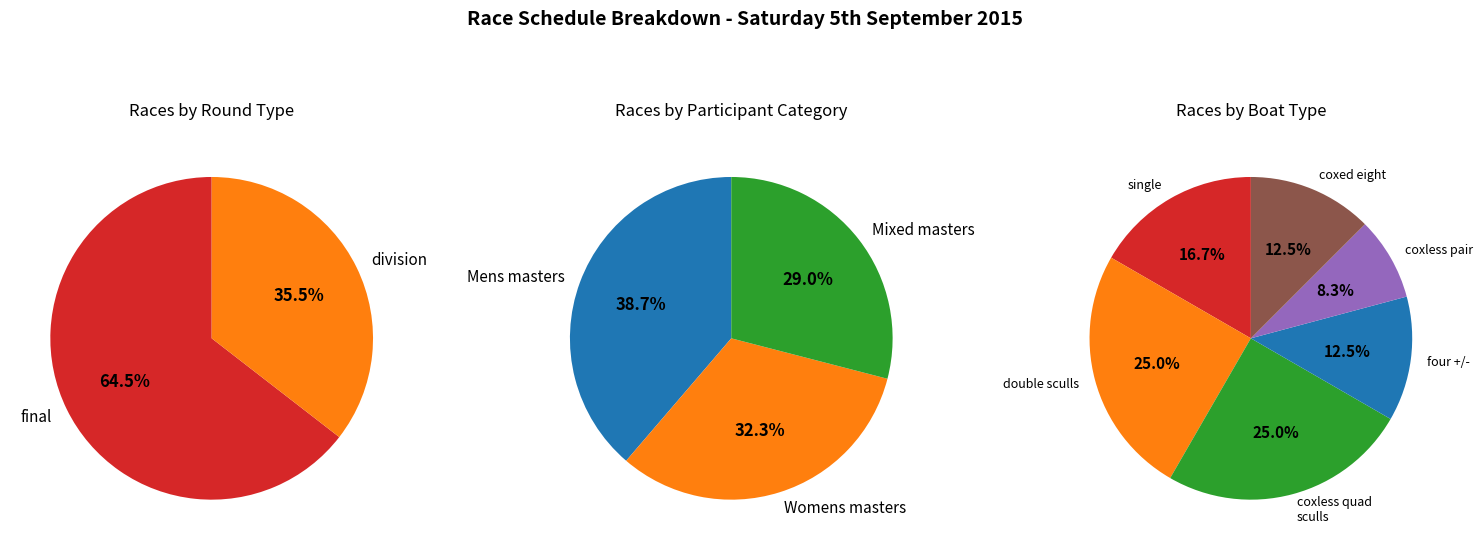

Which category has the smallest portion of the pie?

division